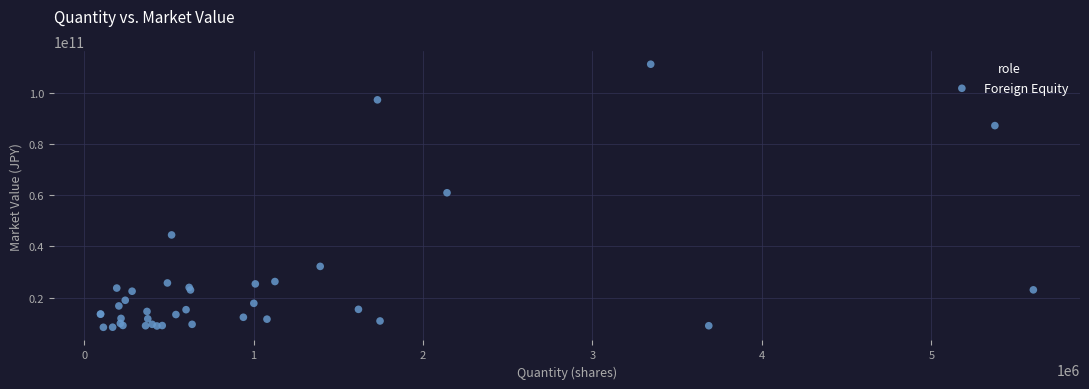

What Y value in the scatter plot is closest to 59764038540?

60931019810